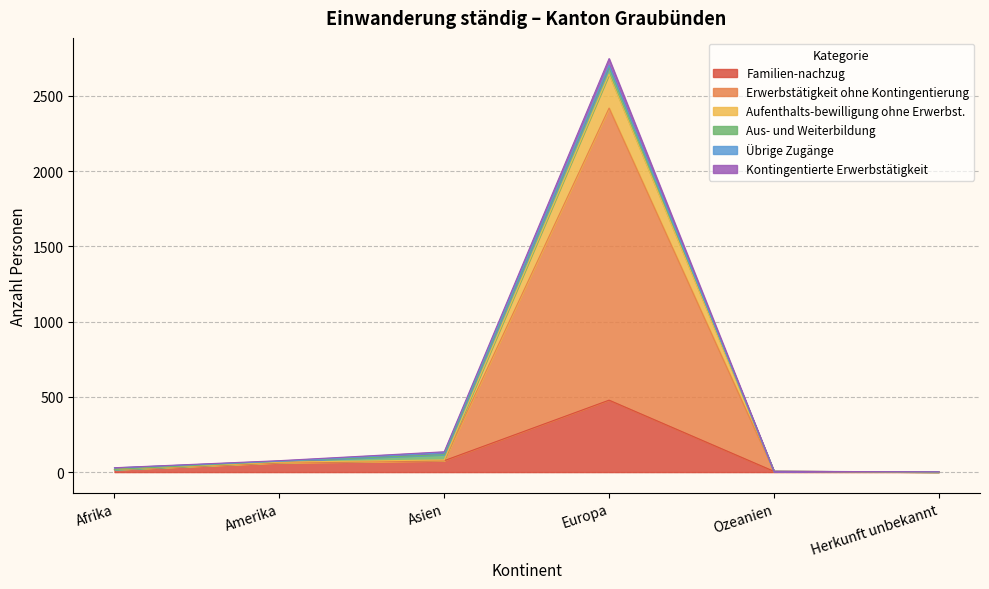

What is the maximum value for Familien-nachzug?

478